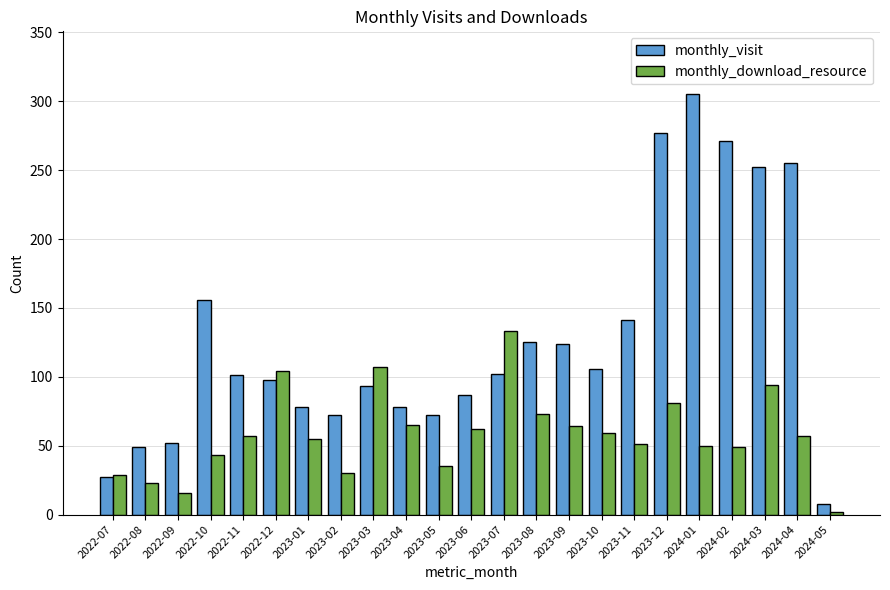

What is the greatest value displayed?

305